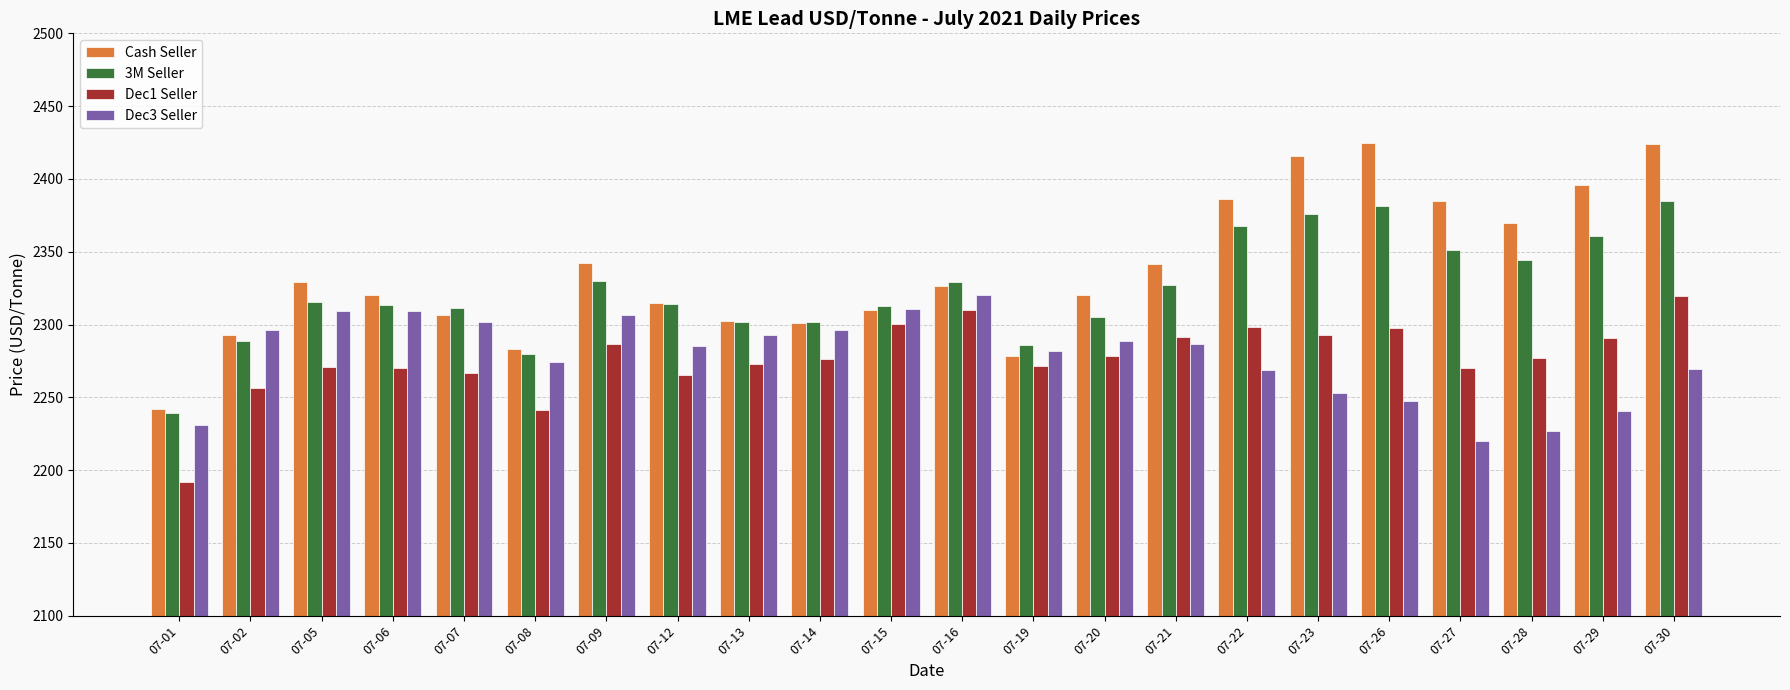

At which category is the sum across all series the highest?

07-30